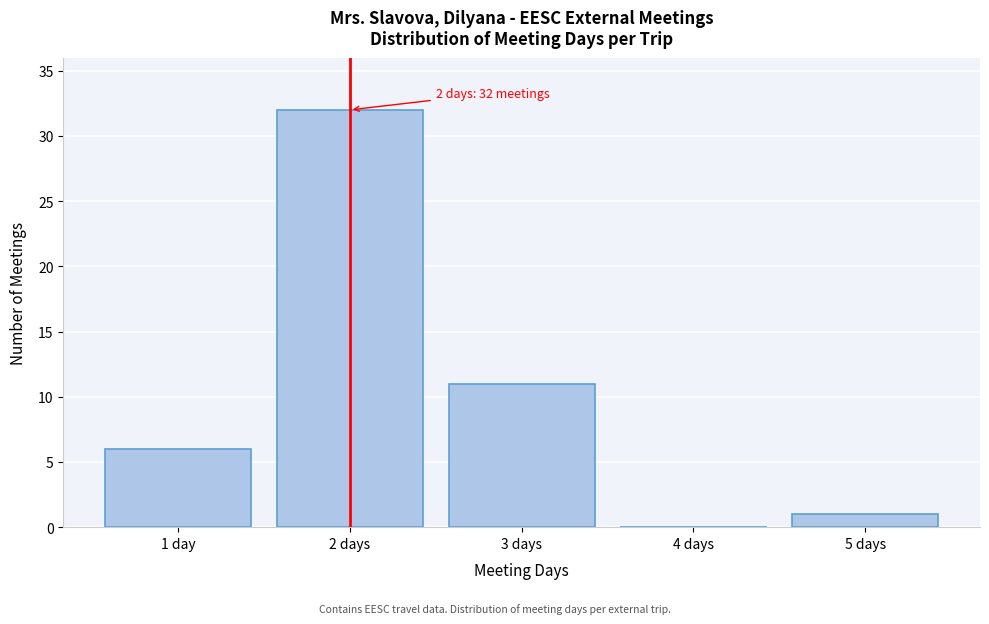

Reading left to right, what are all the values shown in this chart?

1 day=6	2 days=32	3 days=11	4 days=0	5 days=1